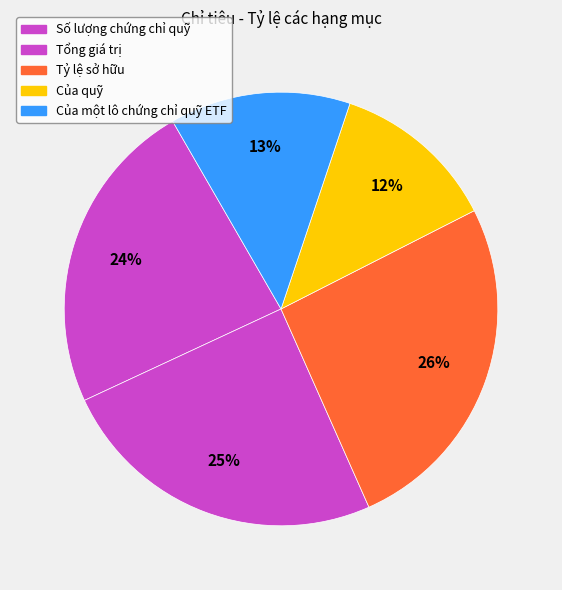

Does any single category account for the majority?

No